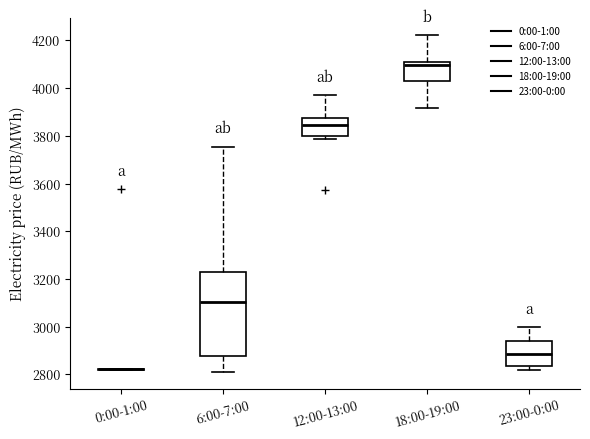

Reading left to right, read every box against the y-axis: the position of its median line, the range the box covers, and the ends of its whiskers. The values are not printed on the chart, so give them approximately, as read against the axis.

0:00-1:00: box collapsed to a line at 2820, whiskers 2820 to 2820
6:00-7:00: median 3100, box 2880 to 3240, whiskers 2820 to 3760
12:00-13:00: median 3840, box 3800 to 3880, whiskers 3780 to 3980
18:00-19:00: median 4100 (just below the box's upper edge), box 4040 to 4100, whiskers 3920 to 4220
23:00-0:00: median 2880, box 2840 to 2940, whiskers 2820 to 3000